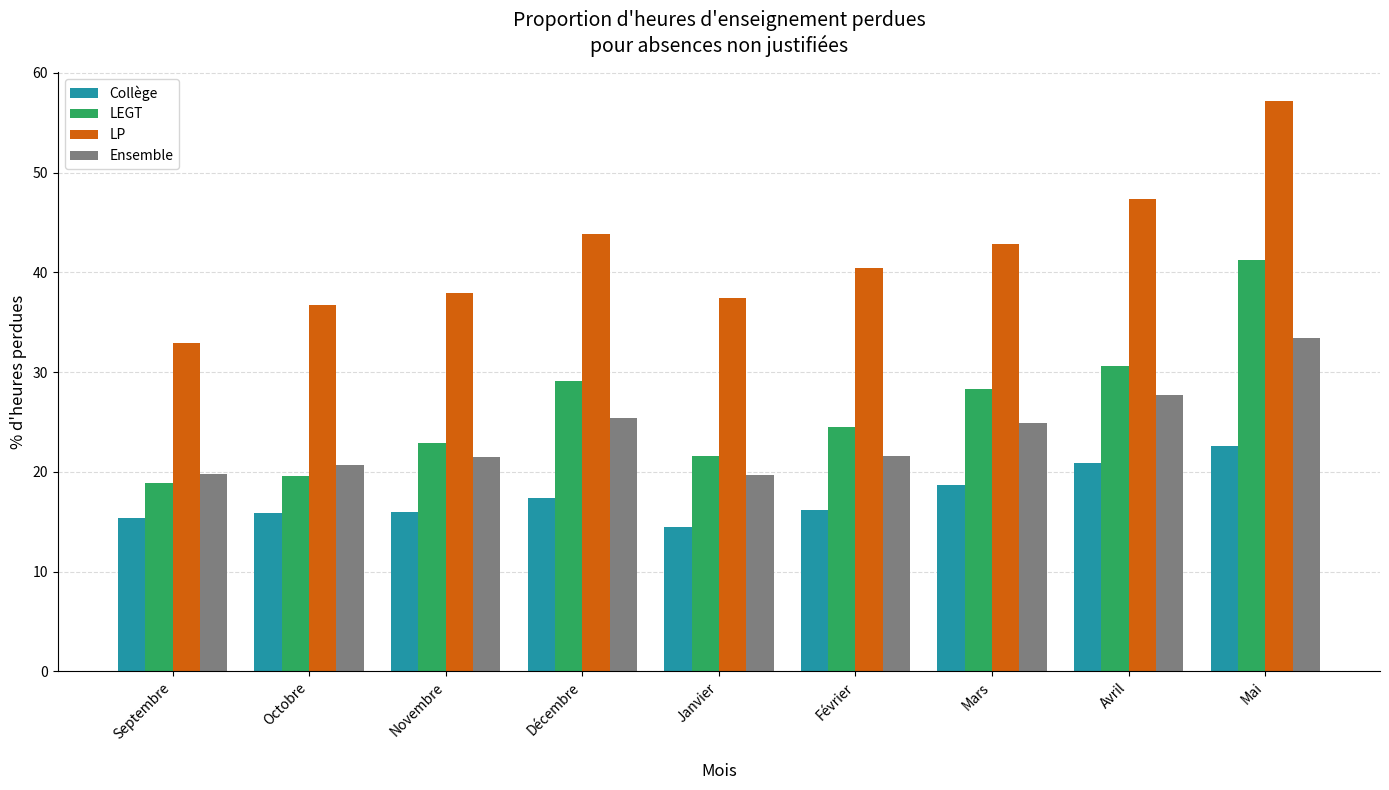

Which category has the highest value across all series?

Mai